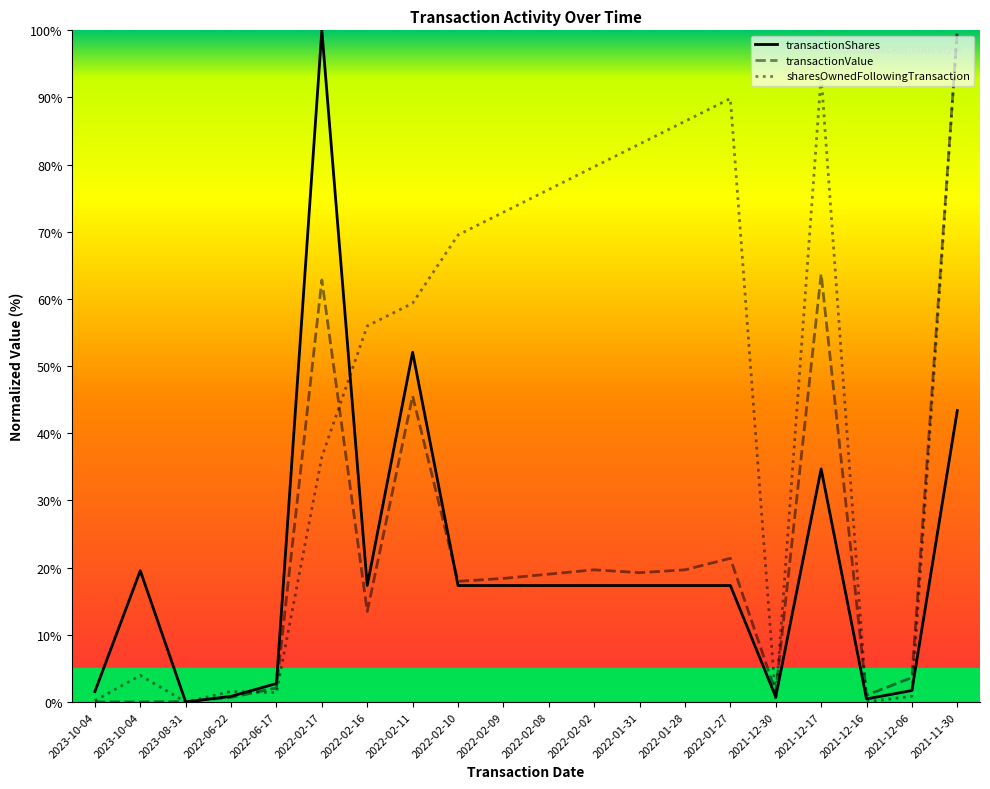

At which label does transactionShares reach its peak?

2022-02-17